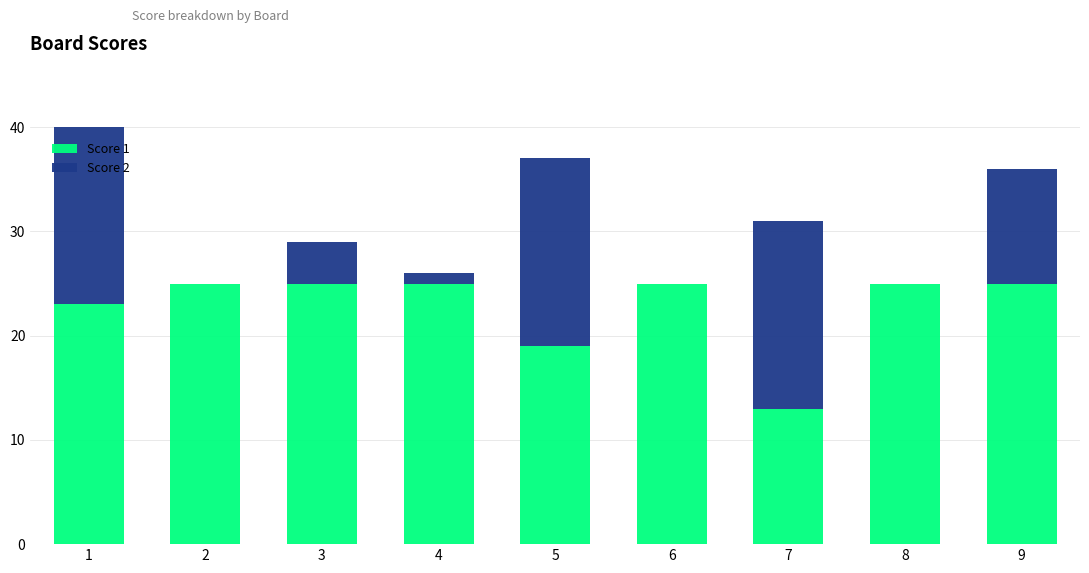

Reading left to right, transcribe the values for Score 1.

1=23	2=25	3=25	4=25	5=19	6=25	7=13	8=25	9=25